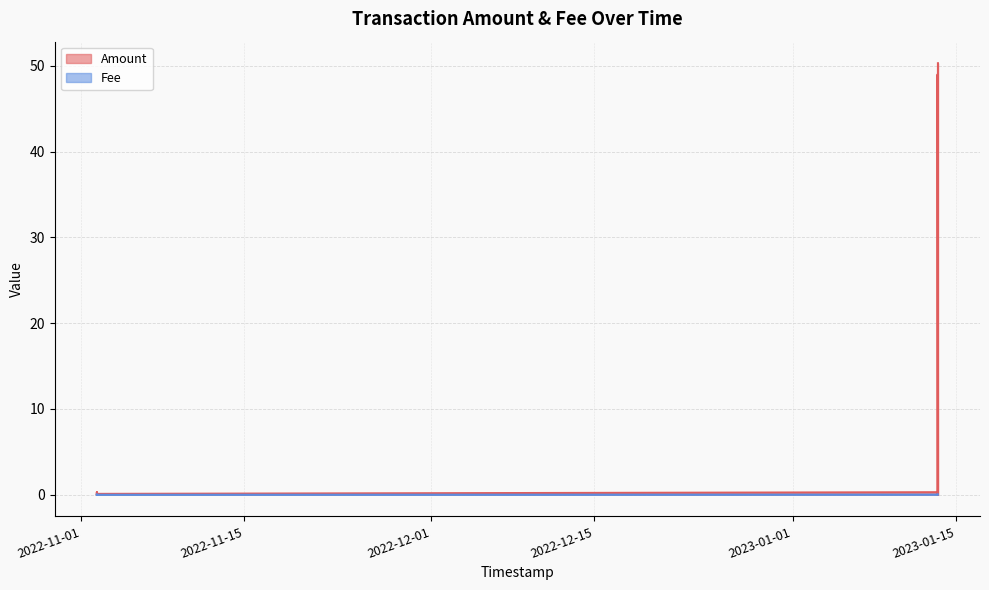

The Fee series shows 0.0 at 2022-11-02 08:51:03. True or false?

True